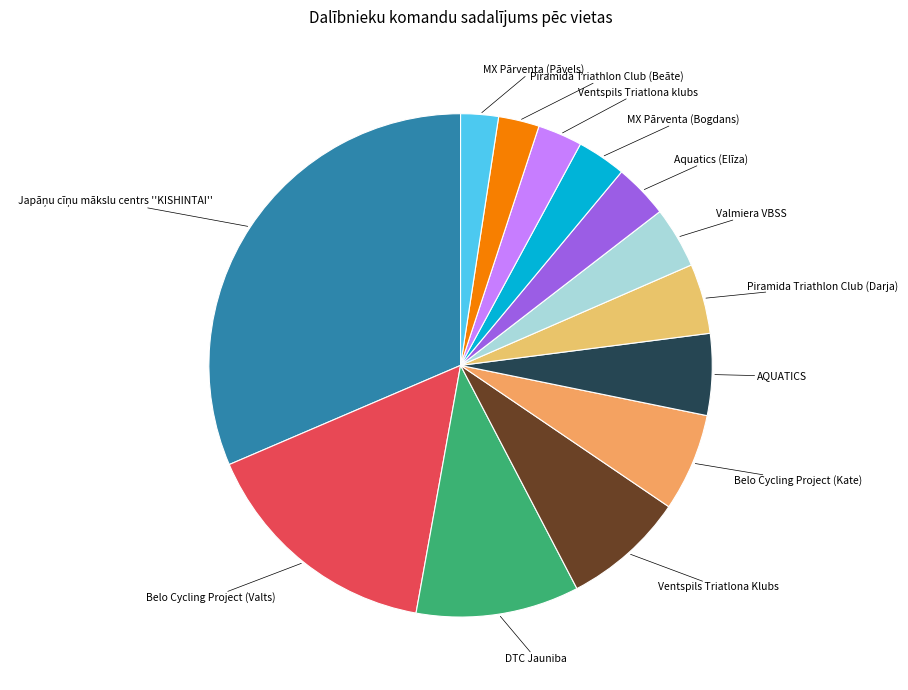

How many segments does this pie chart have?

13